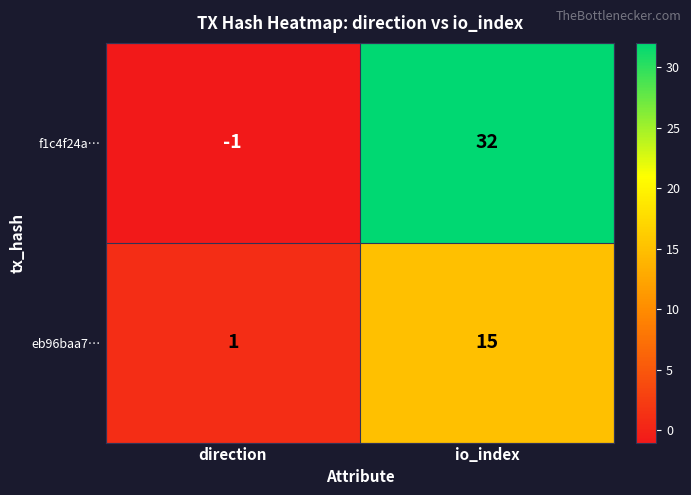

The eb96baa7… series shows 15 at io_index. True or false?

True